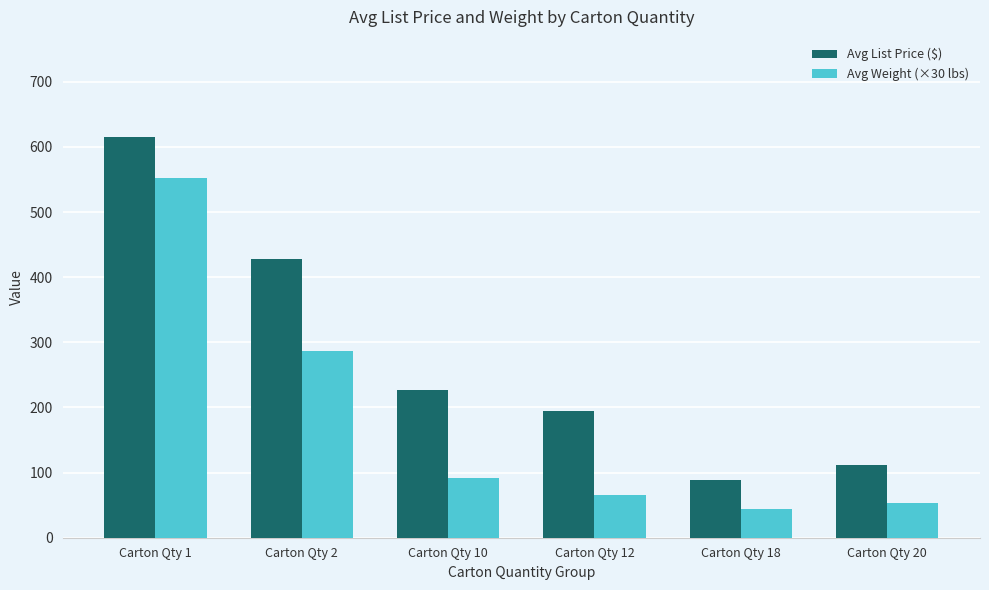

Which series has the widest spread of values?

Avg List Price ($)